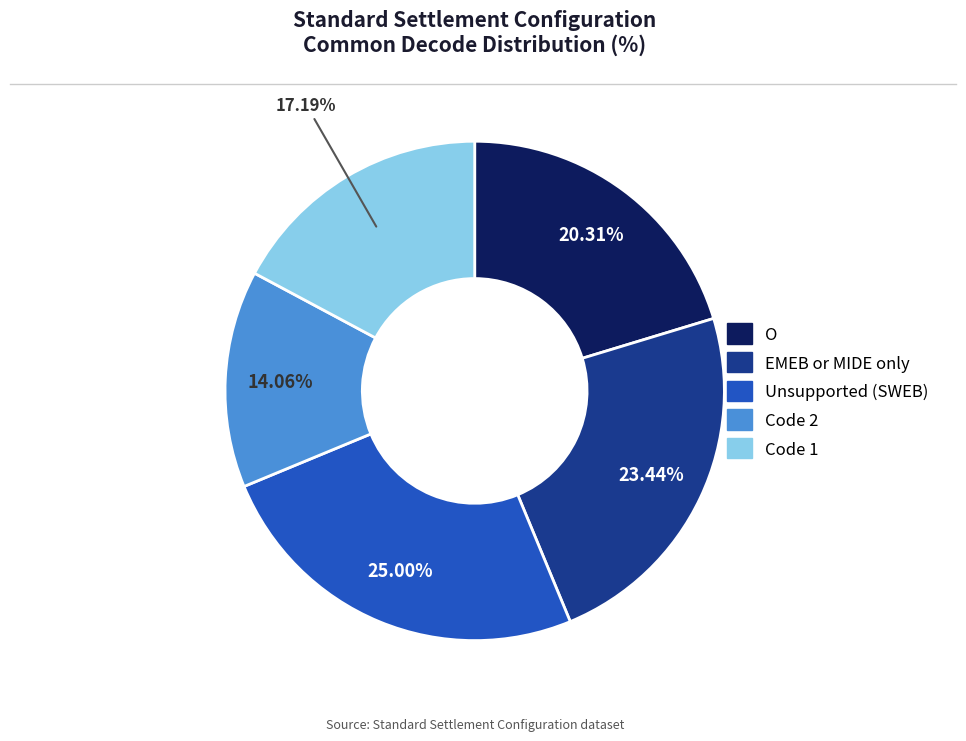

Is there a majority slice in this chart?

No